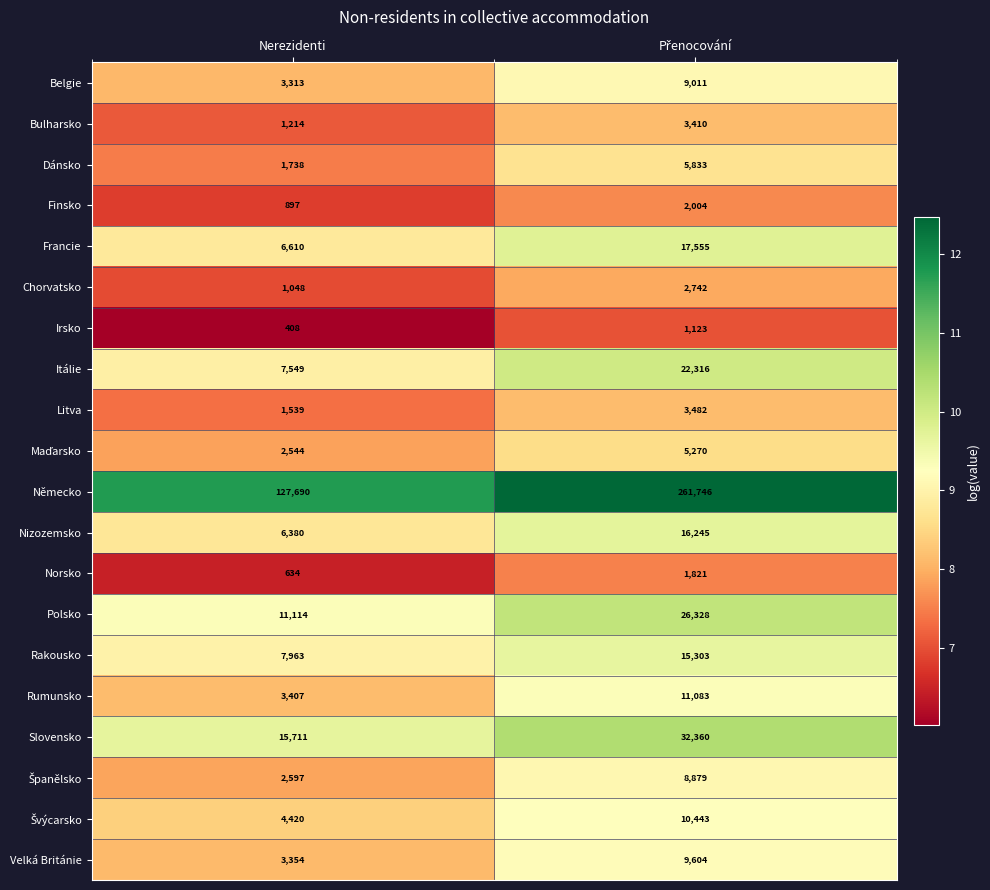

Is the value of Slovensko at Nerezidenti greater than the value of Finsko at Nerezidenti?

Yes